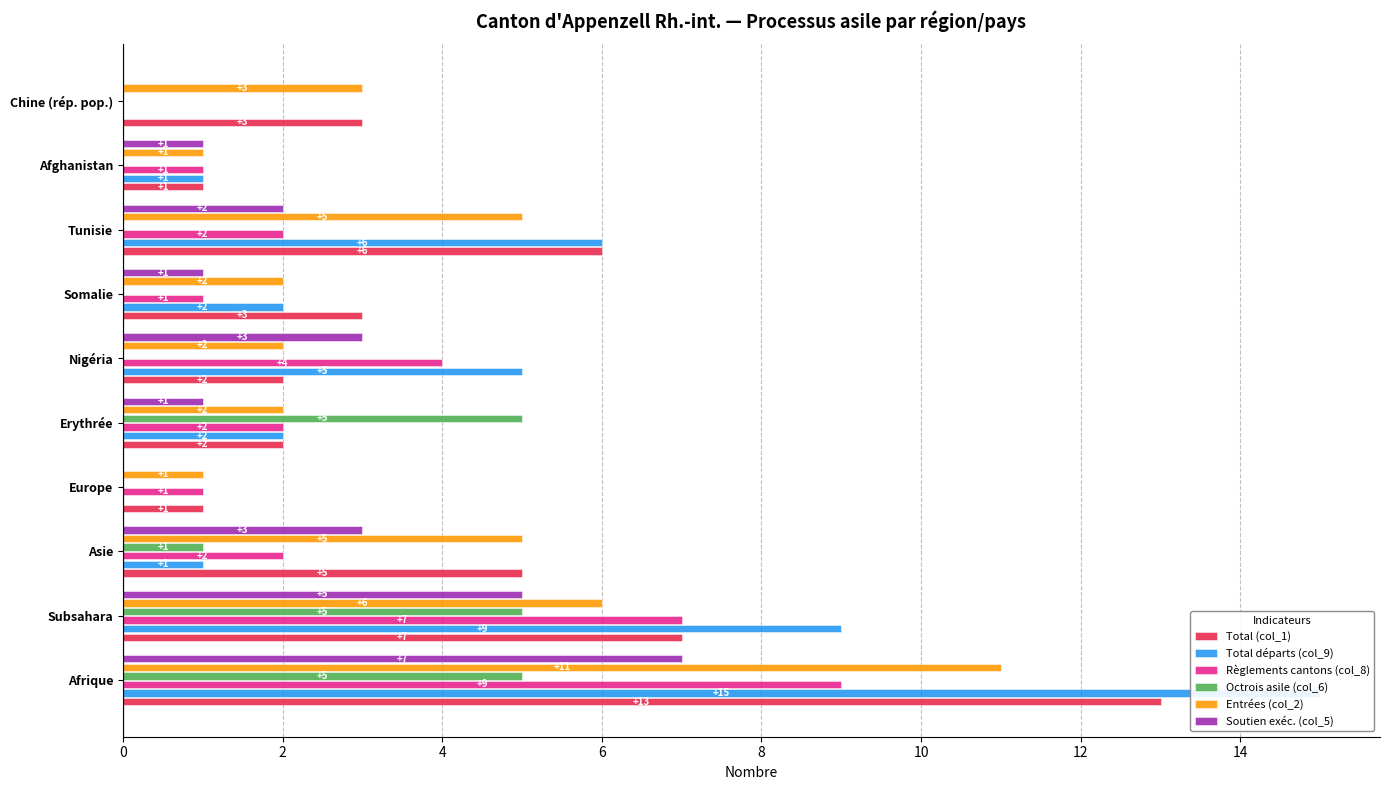

How many groups of bars are there?

10